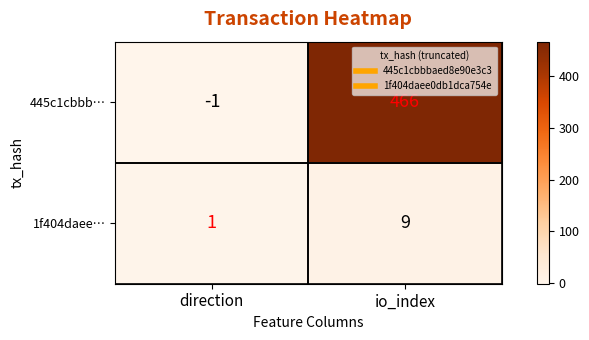

What is the maximum value shown in the chart?

466